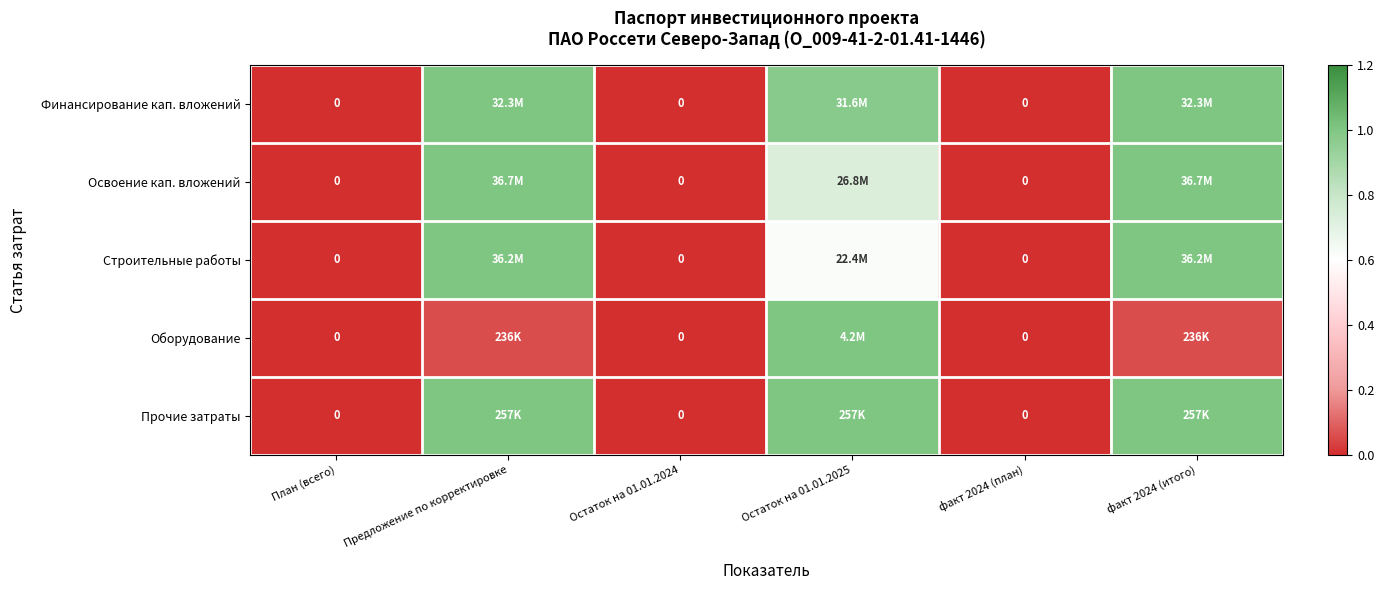

How many series are shown in this chart?

5